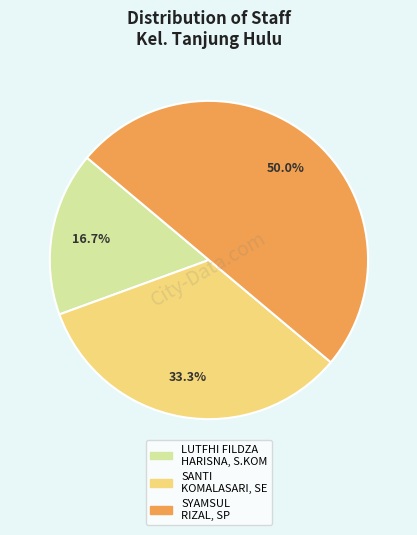

Which category has the smallest portion of the pie?

LUTFHI FILDZA HARISNA, S.KOM